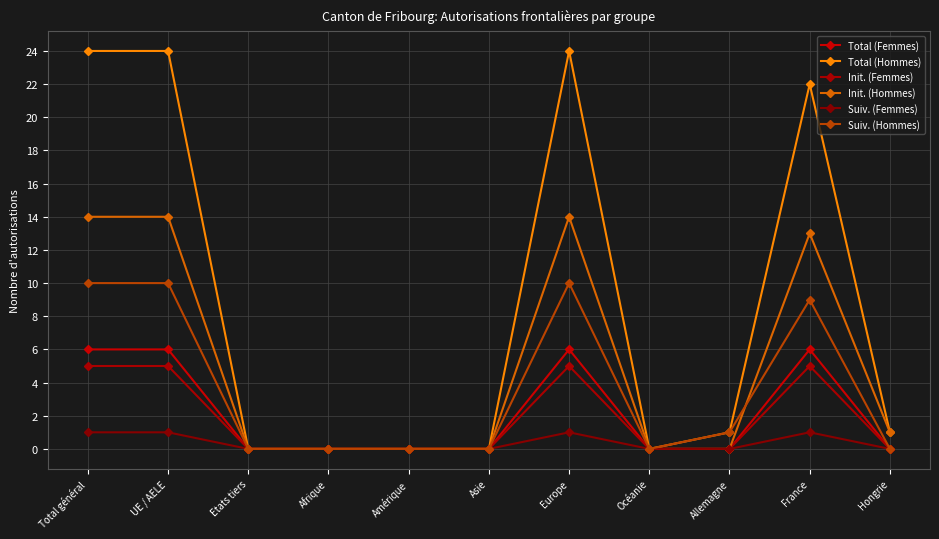

How many data points does each series have?

11